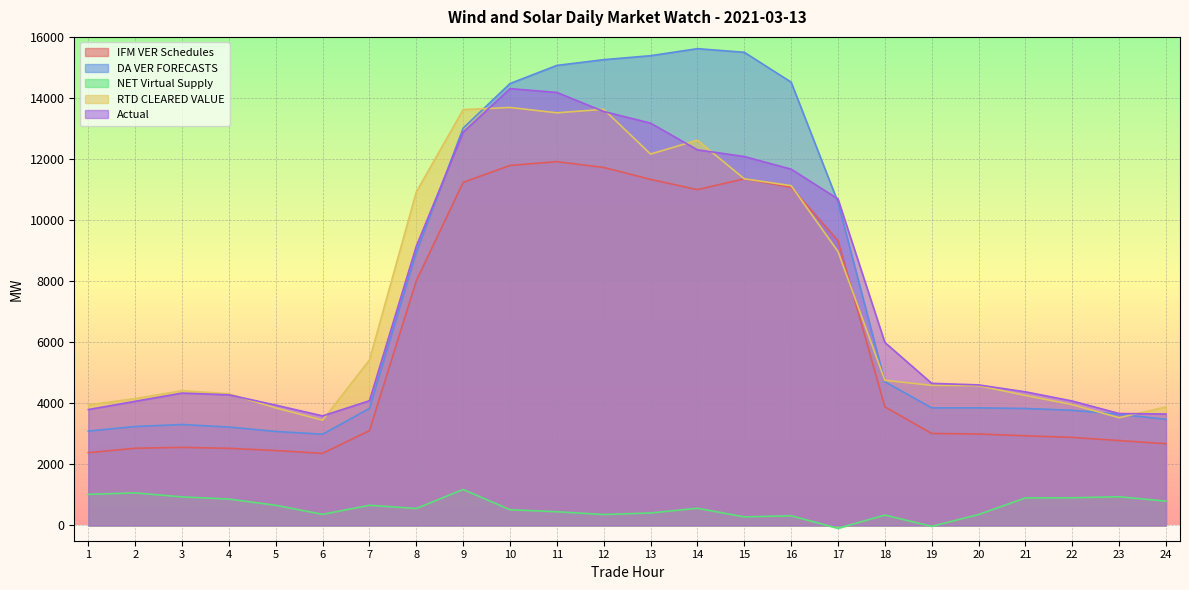

At how many categories does at least one series exceed 5816?

11